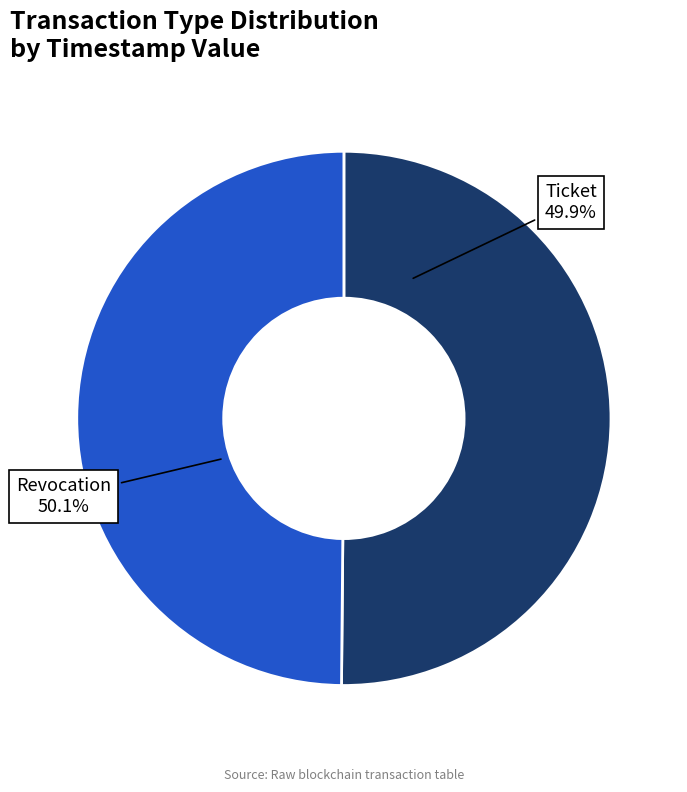

The Revocation slice represents 50% of the pie. True or false?

True